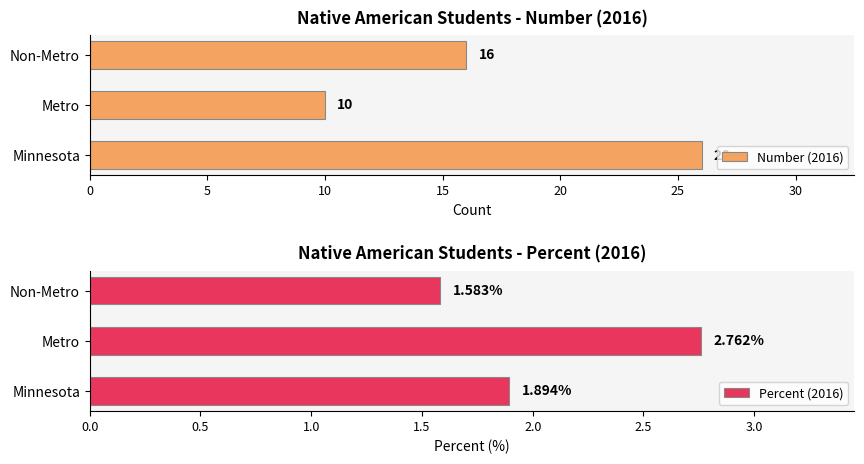

Which series has the largest range (max minus min)?

Number (2016)